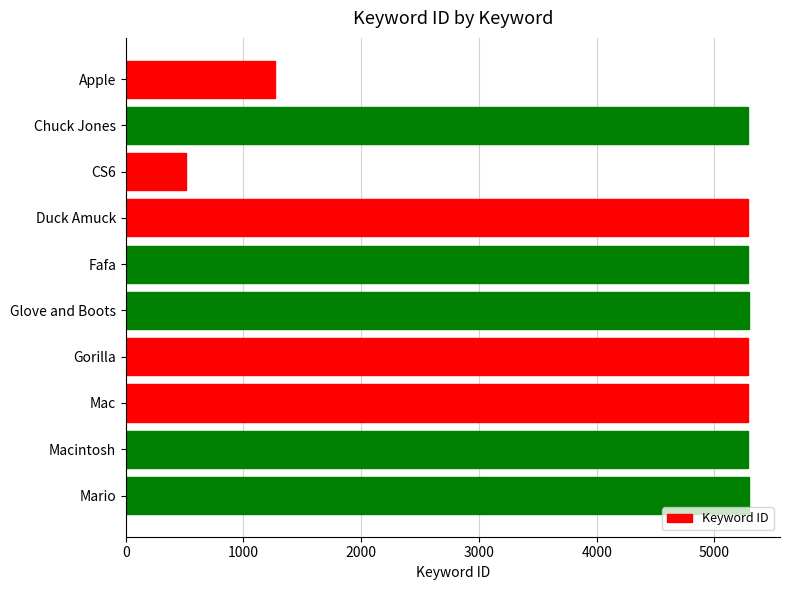

Which category has the lowest value across all series?

CS6